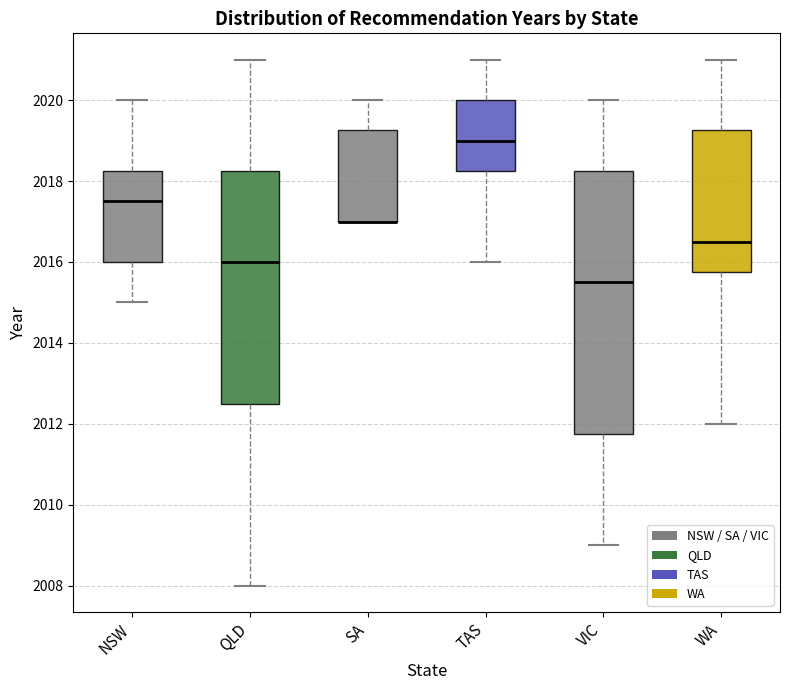

Which box is the tallest, from its lower edge to its upper edge?

VIC